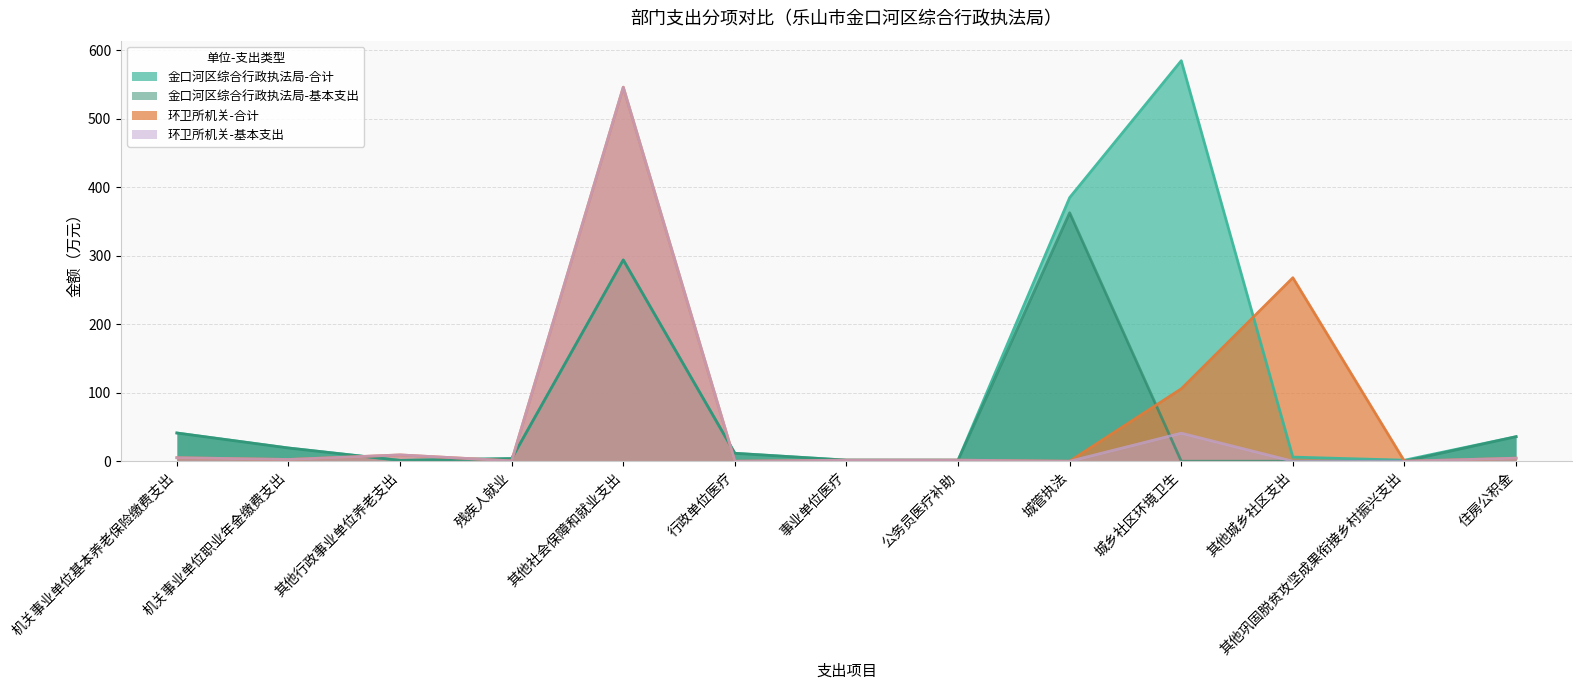

How many categories are shown in the chart?

13